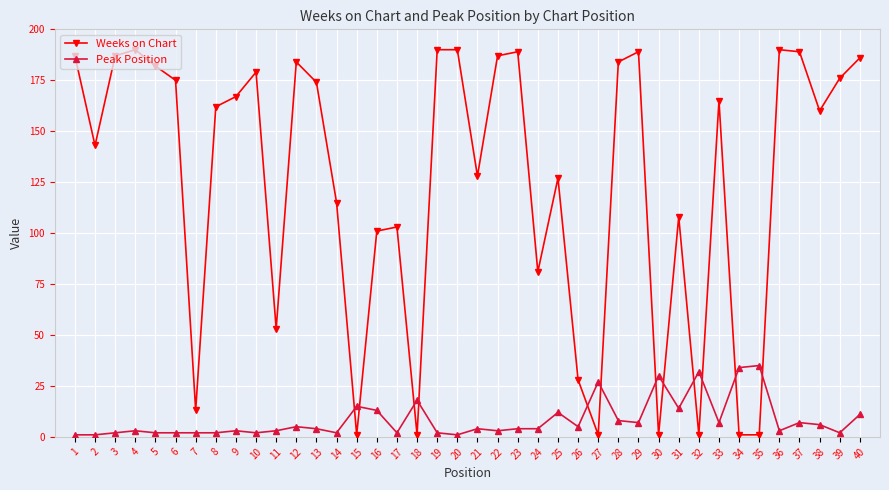

What is the spread (max minus min) of values at 24?

77